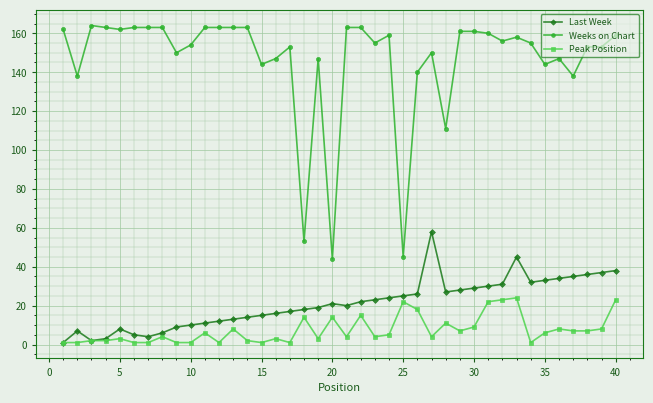

Which series has the largest total across all categories?

Weeks on Chart